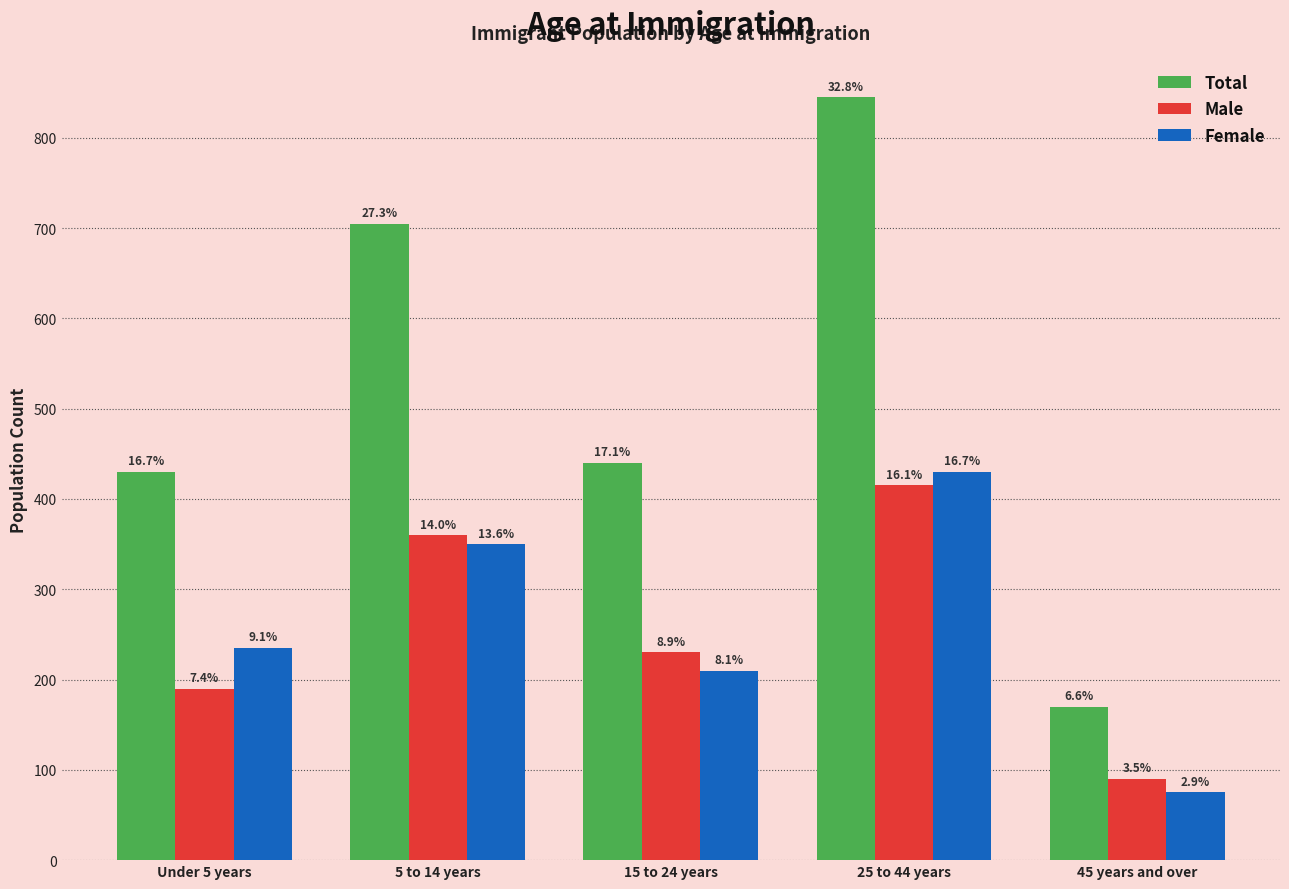

What is the greatest value displayed?

845